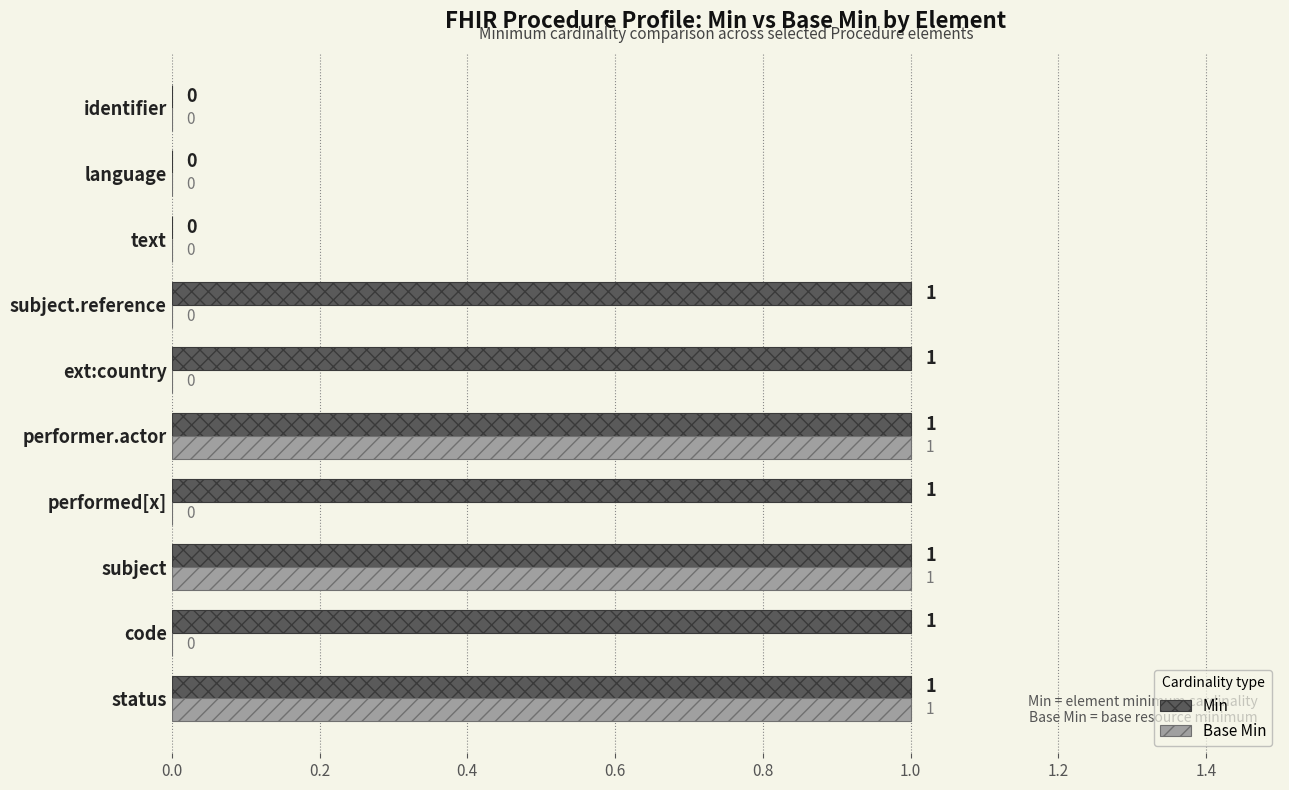

Between code and performer.actor, which series saw the biggest shift?

Base Min